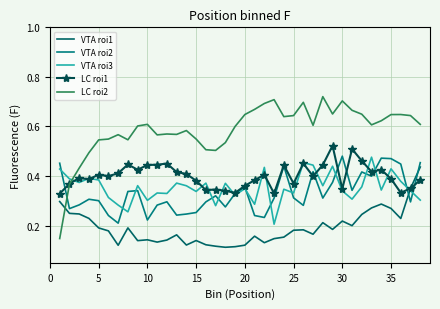

At how many categories does at least one series exceed 0?

38